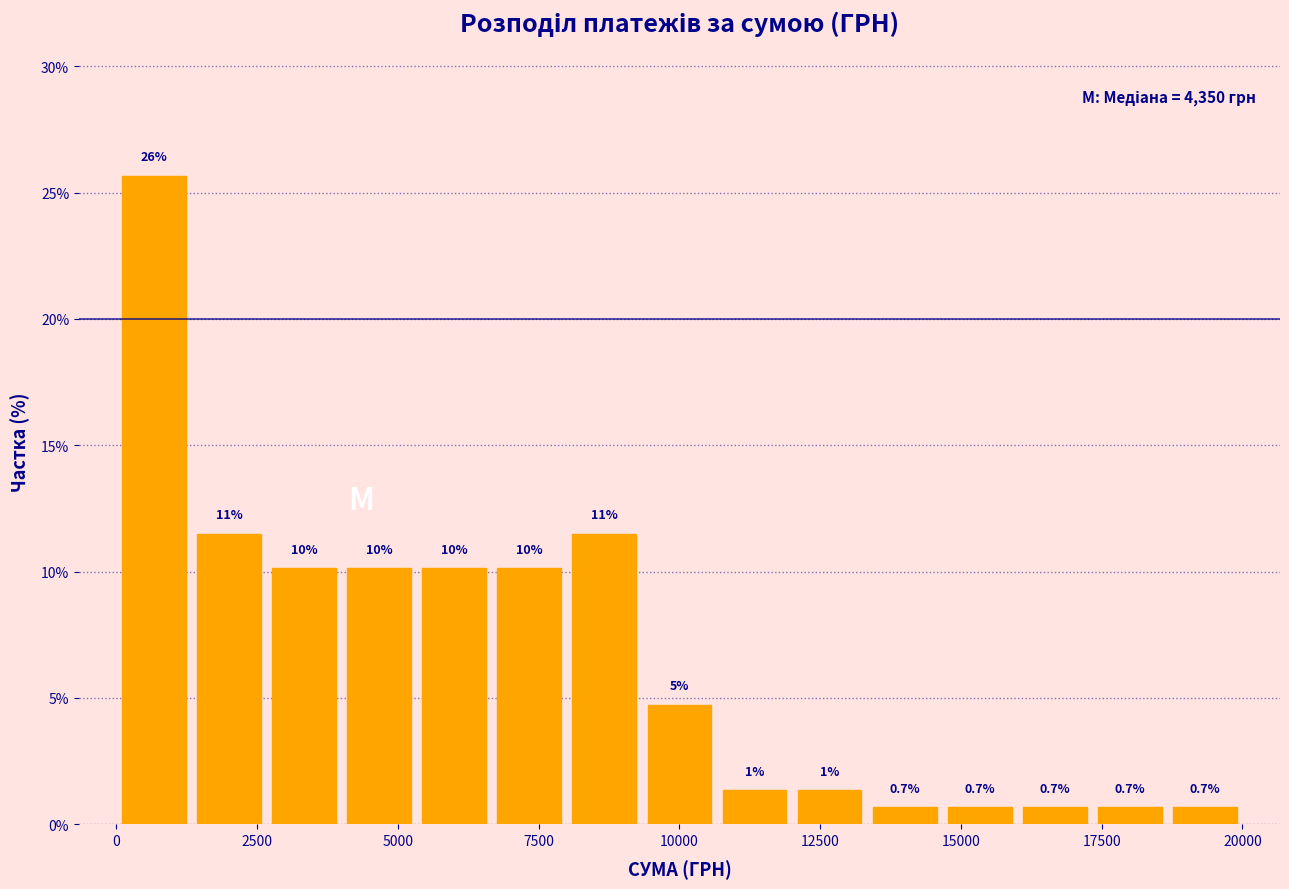

Read against the x-axis, roughly where is the centre of the tallest bar?

500